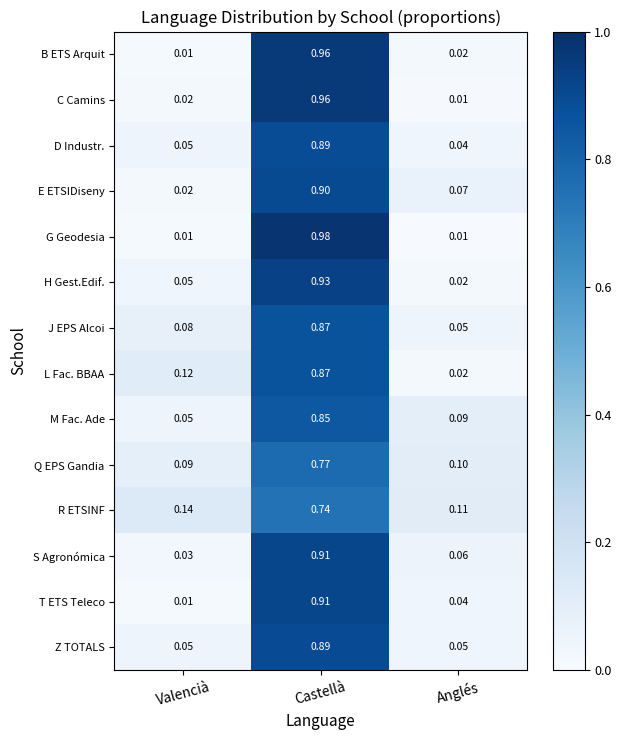

Between Castellà and Anglés, which series saw the biggest shift?

G Geodesia